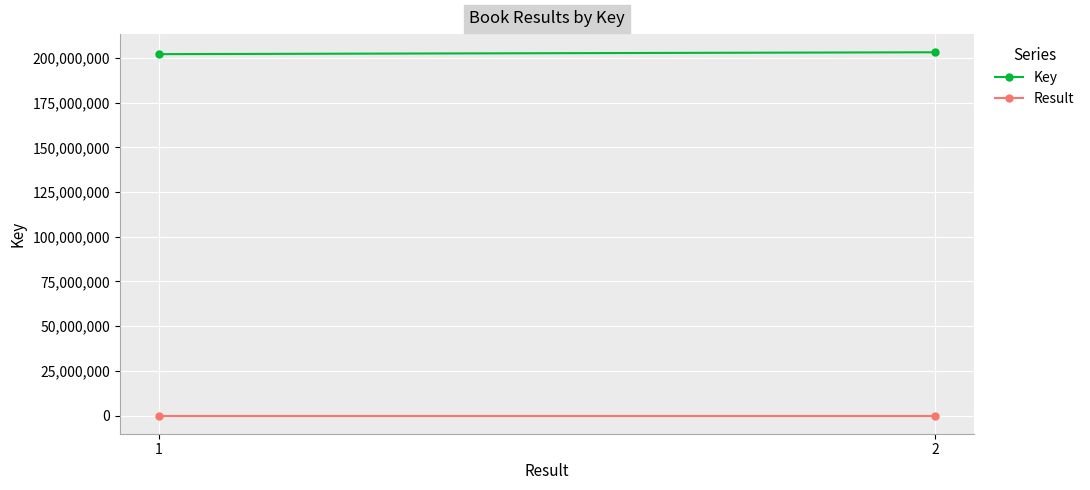

Rank the series by their average value, from highest to lowest.

Key, Result